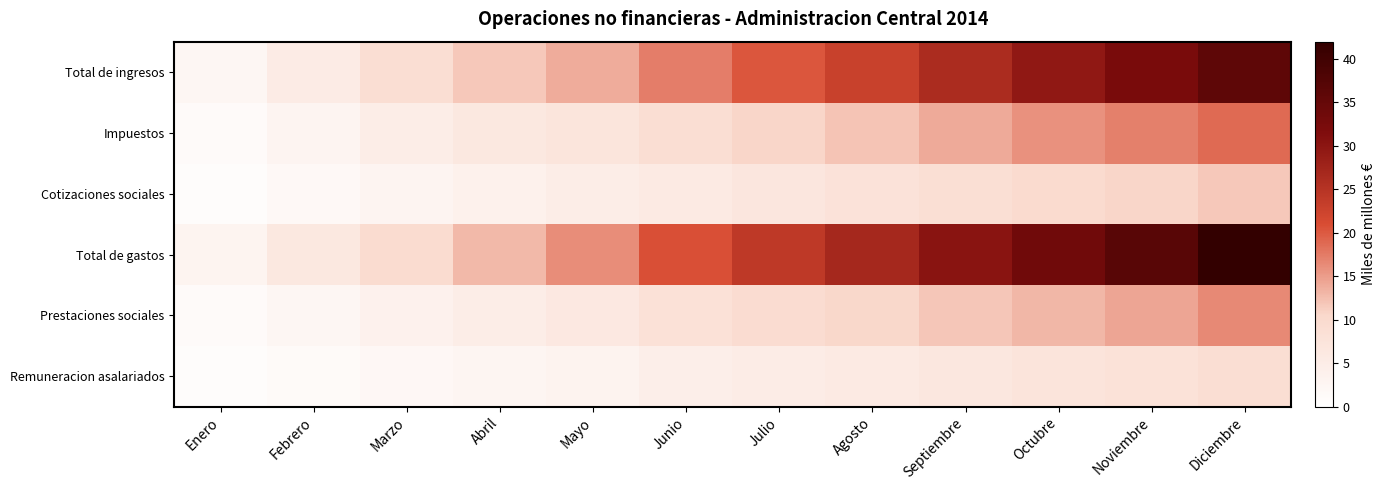

What is the total value across all series at Mayo?

51.5